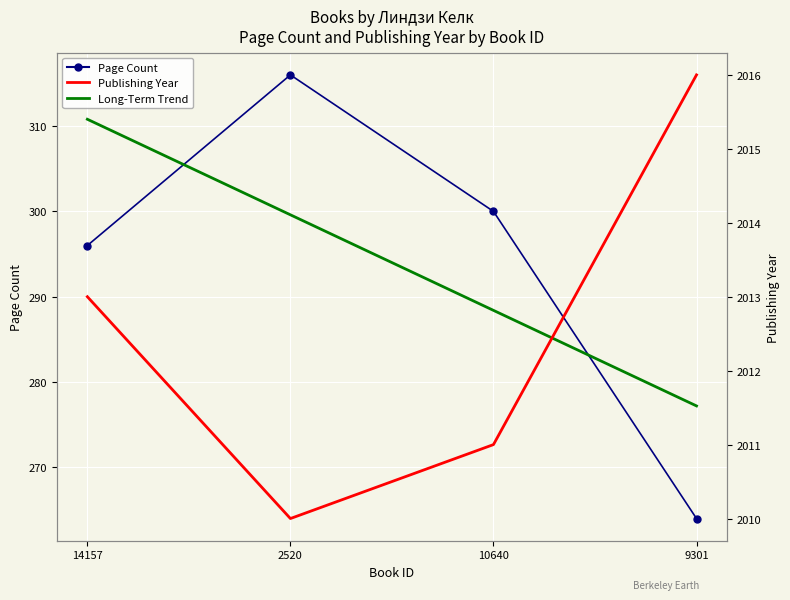

At which label does Long-Term Trend first exceed 299?

14157